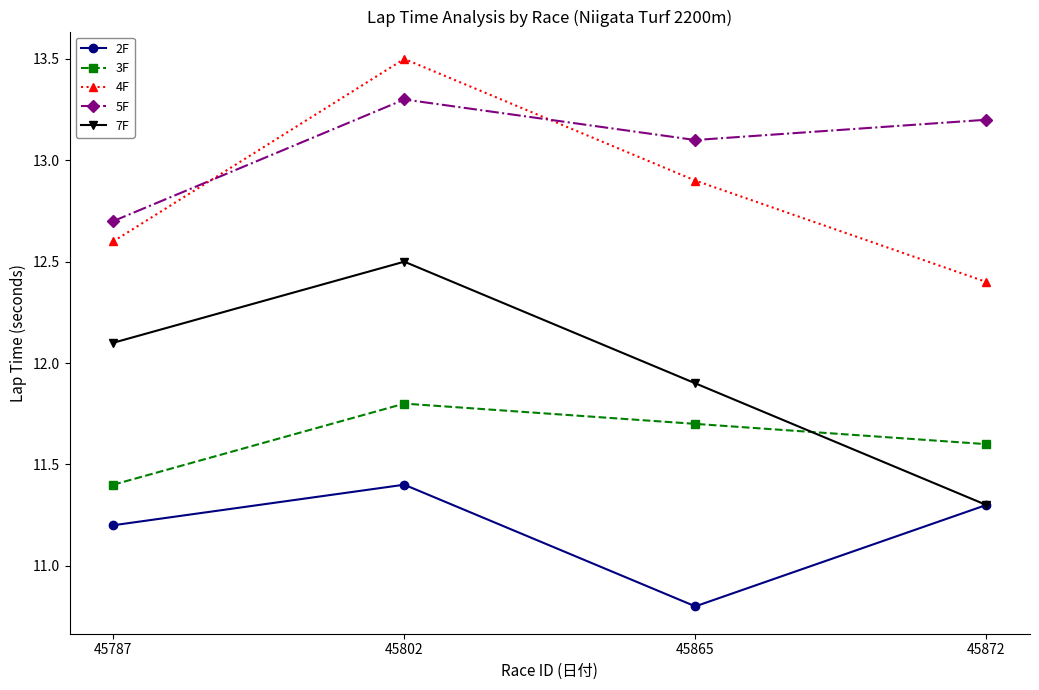

Reading left to right, extract all data points from this chart.

2F: 11.2	11.4	10.8	11.3
3F: 11.4	11.8	11.7	11.6
4F: 12.6	13.5	12.9	12.4
5F: 12.7	13.3	13.1	13.2
7F: 12.1	12.5	11.9	11.3